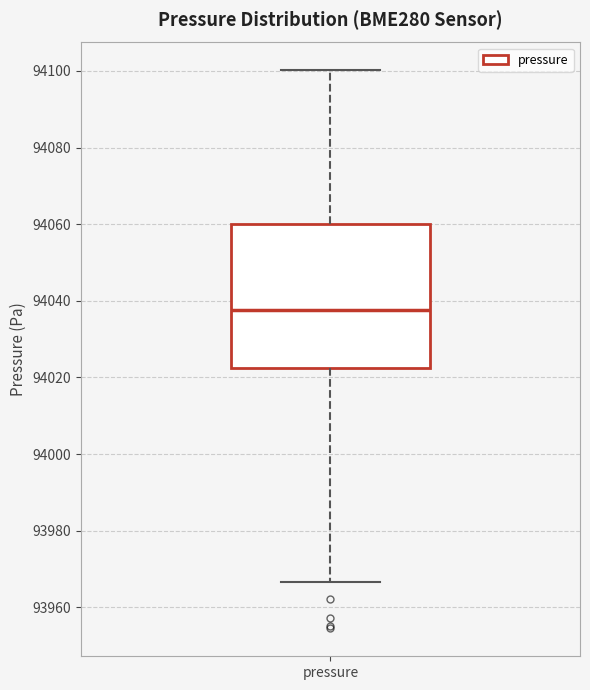

Transcribe this box plot: give where the median line is, the range the box spans, and where the two whiskers end, as read against the y-axis. The values are not printed on the chart, so give them approximately, as read against the axis.

median 94038, box 94022 to 94060, whiskers 93966 to 94100